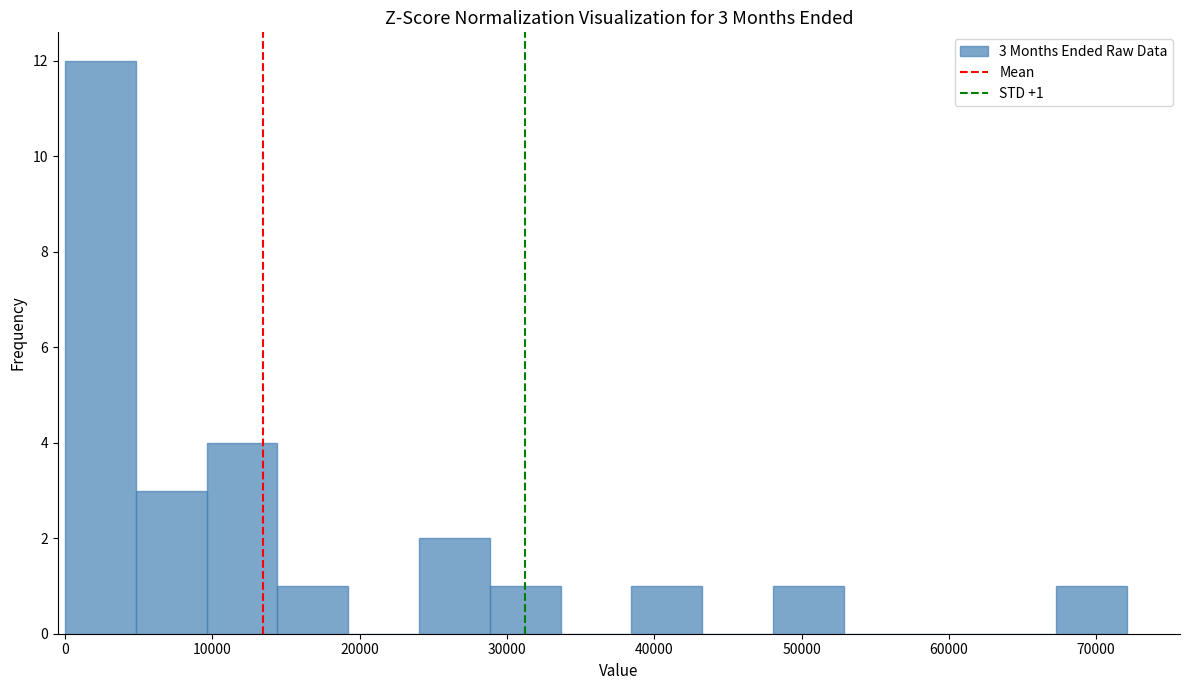

Which range on the x-axis has the tallest bar?

0 to 5000